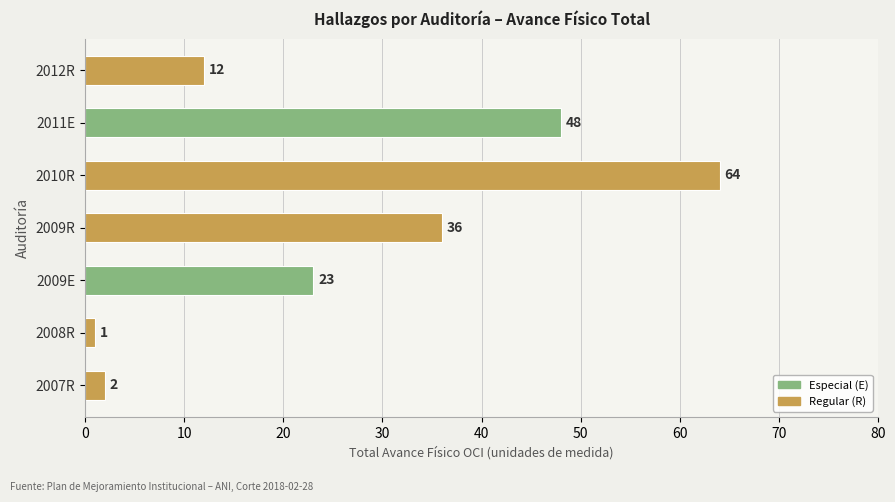

What is the smallest value displayed?

1